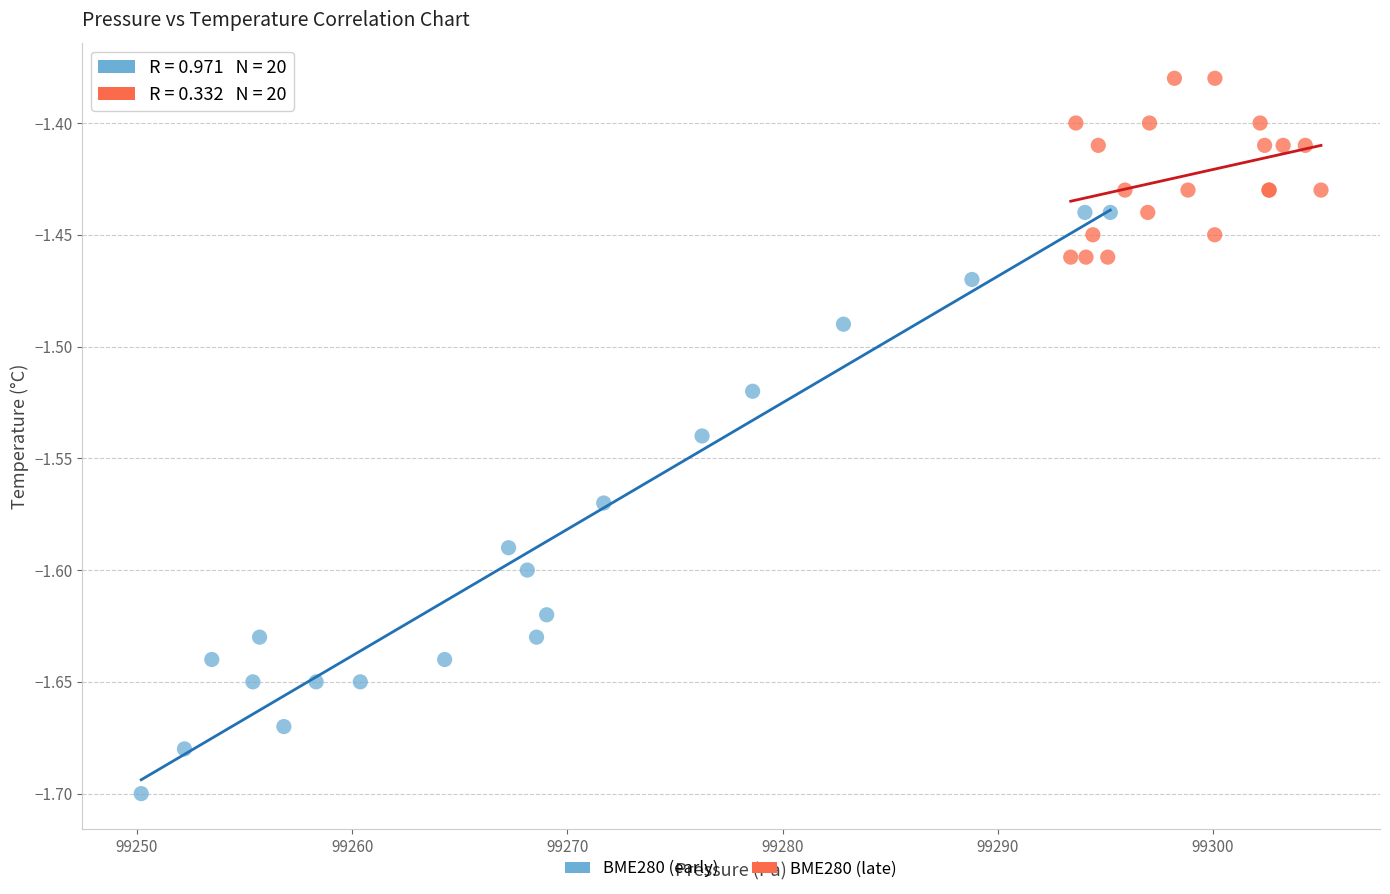

Which series has the widest spread of Y values?

BME280 (early)